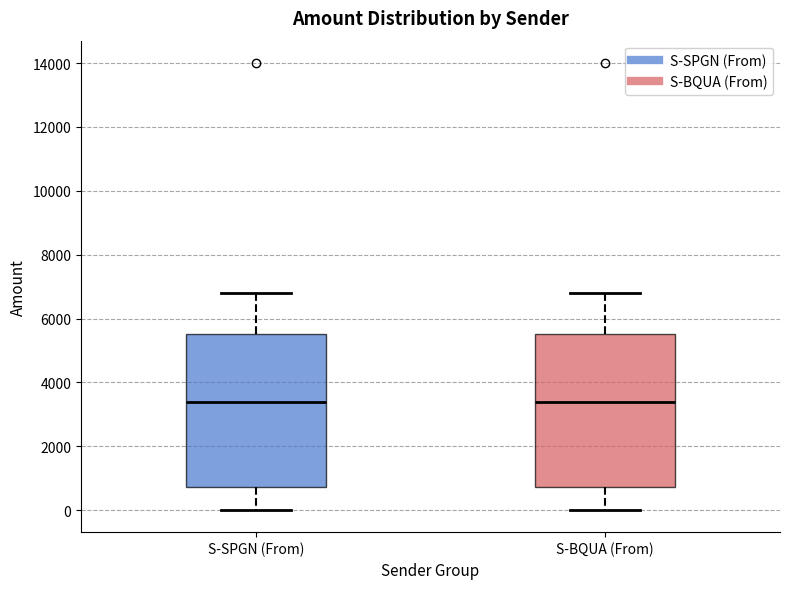

Reading left to right, read every box against the y-axis: the position of its median line, the range the box covers, and the ends of its whiskers. The values are not printed on the chart, so give them approximately, as read against the axis.

S-SPGN (From): median 3400, box 800 to 5600, whiskers 0 to 6800
S-BQUA (From): median 3400, box 800 to 5600, whiskers 0 to 6800